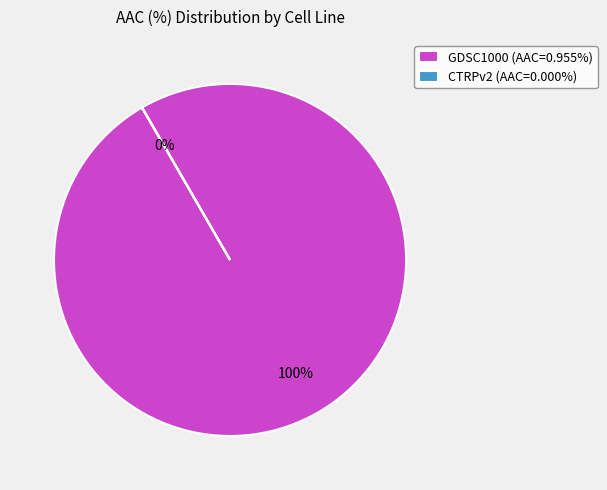

What percentage is the GDSC1000 (AAC=0.955%) slice, to the nearest percent?

100%